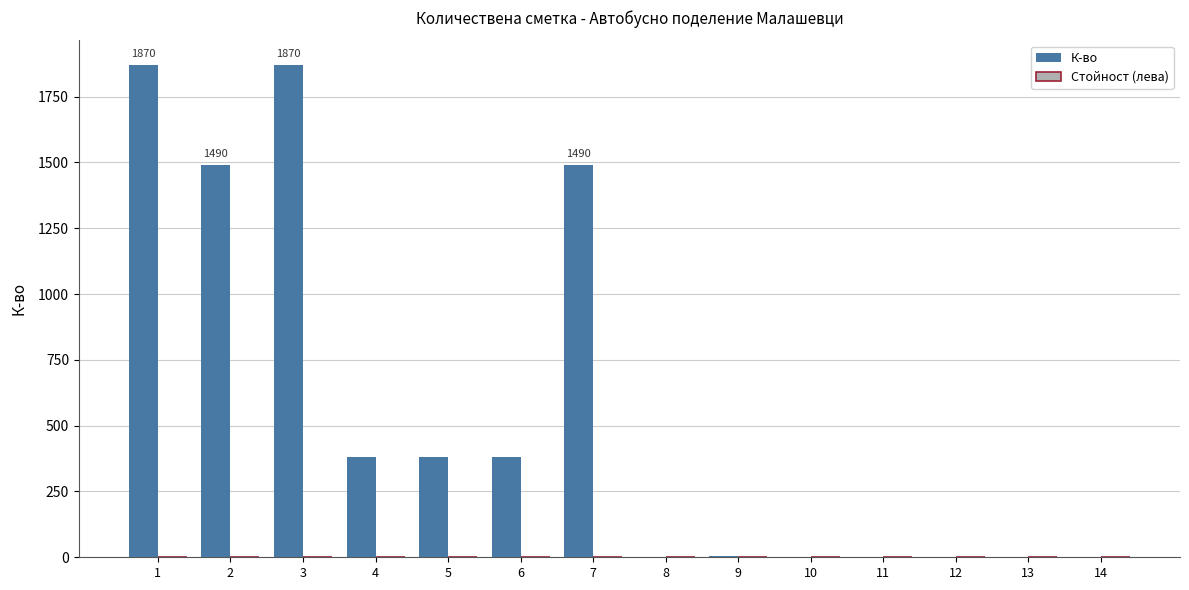

What is the sum of all values?

7870